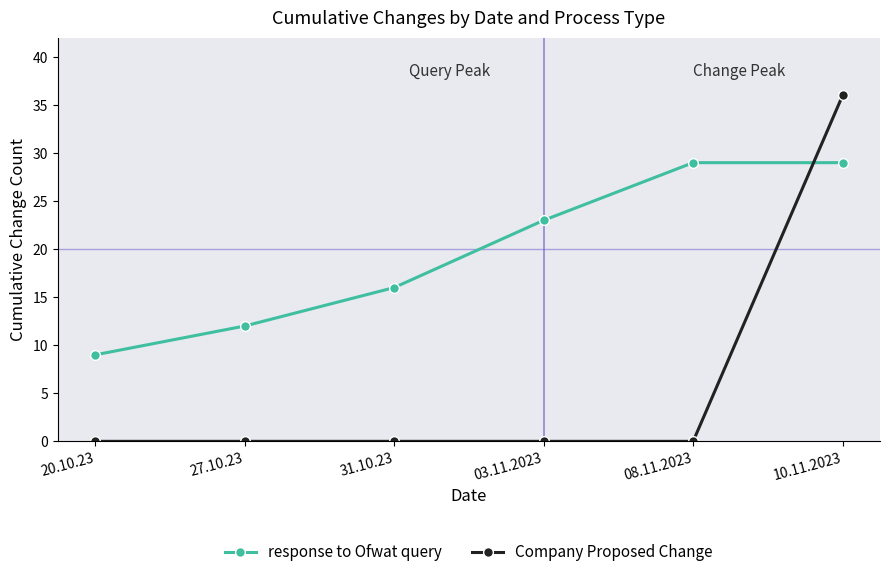

The Company Proposed Change series shows 0 at 03.11.2023. True or false?

True